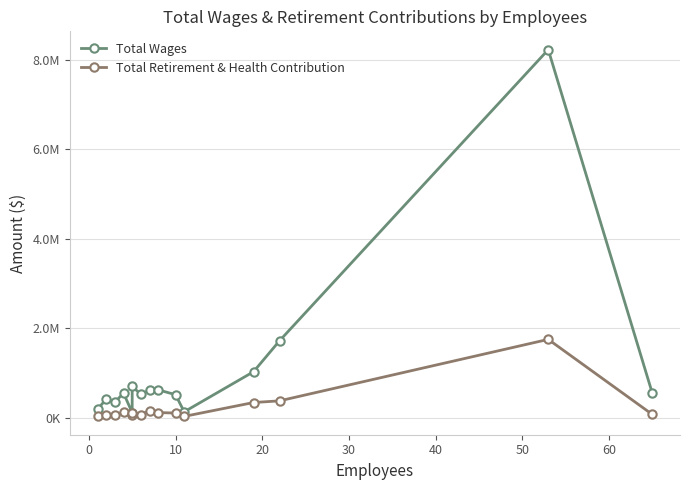

True or false: Total Wages and Total Retirement & Health Contribution intersect in this chart.

False